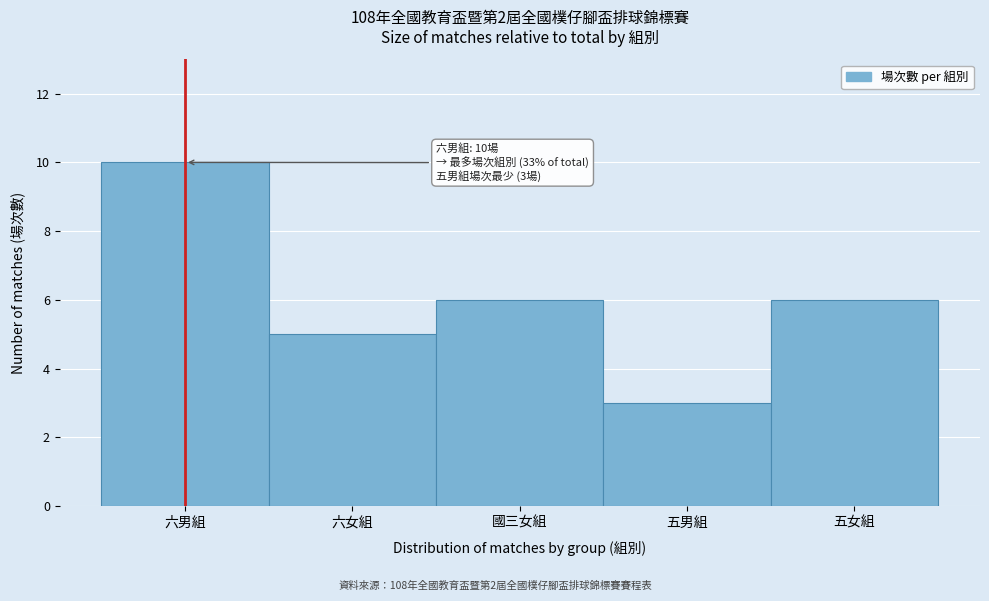

Reading left to right, transcribe all the data shown in this chart.

10	5	6	3	6